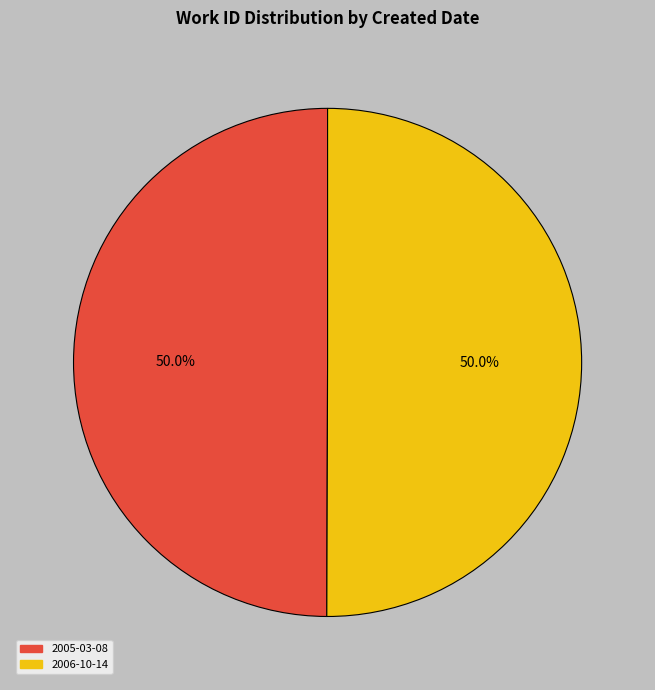

Approximately how many times larger is the value at 2005-03-08 compared to 2006-10-14?

1.0